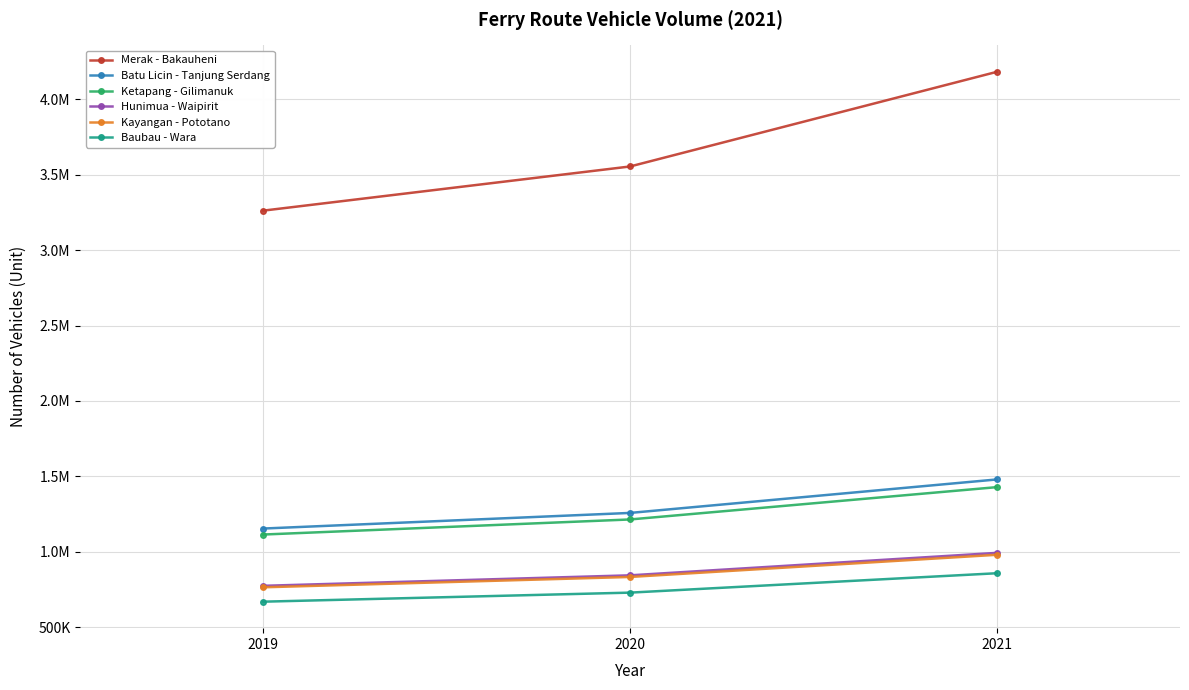

Does the chart have visible grid lines?

Yes